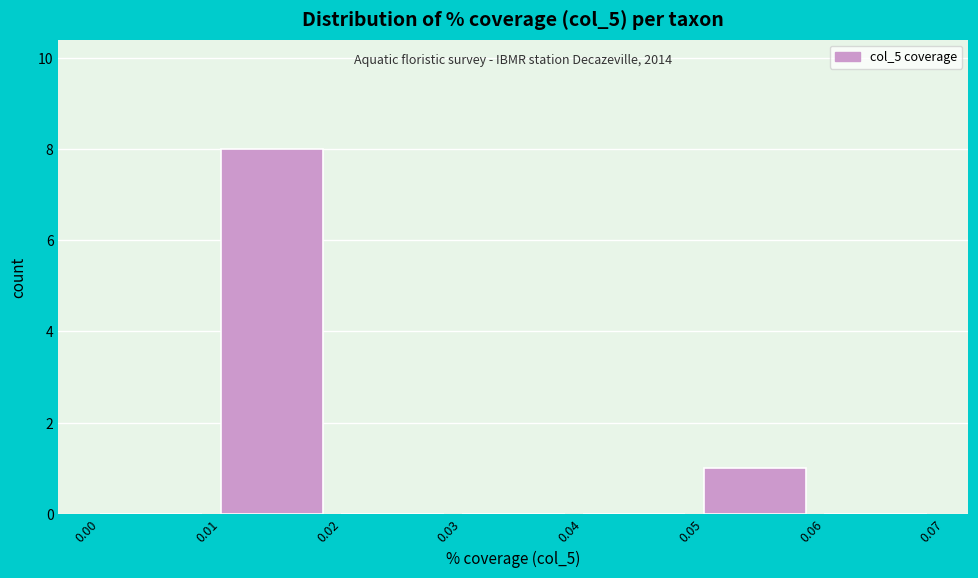

Which range on the x-axis has the tallest bar?

0.01 to 0.02